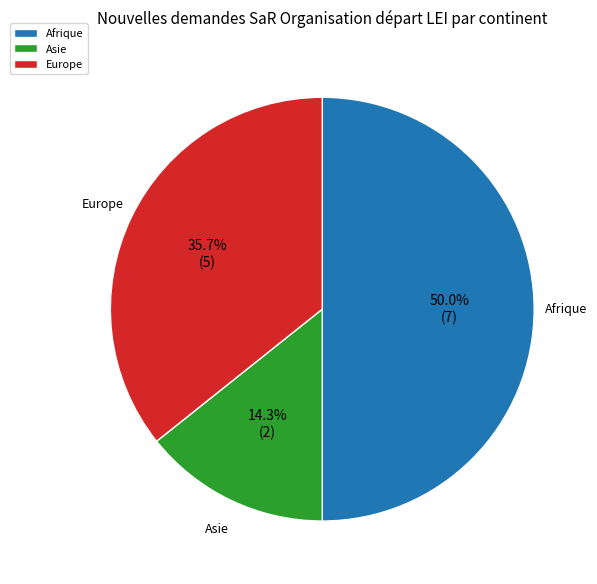

Which has a higher value, Asie or Europe?

Europe